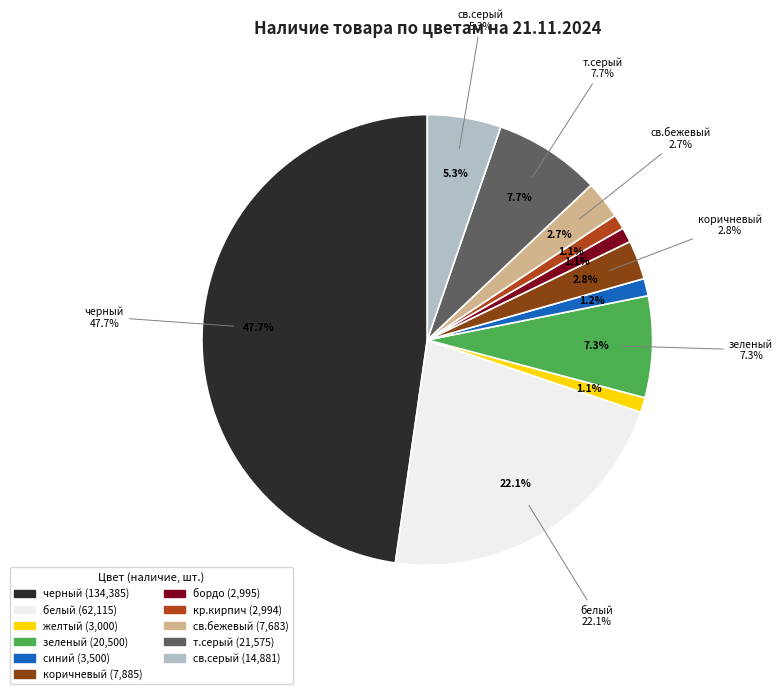

Do бордо and кр.кирпич together represent more than half of the pie?

No